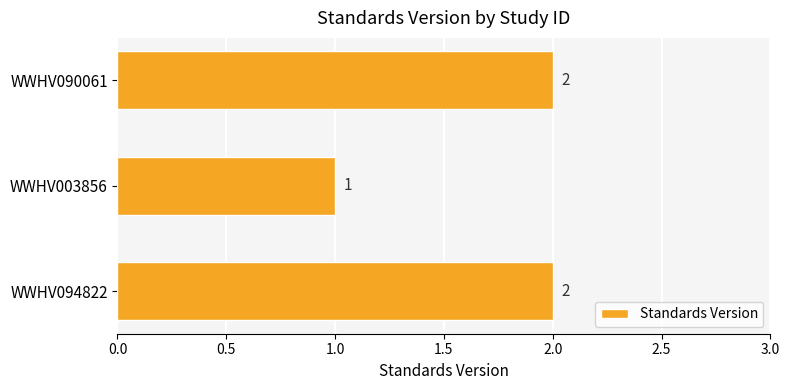

What is the sum of all values?

5